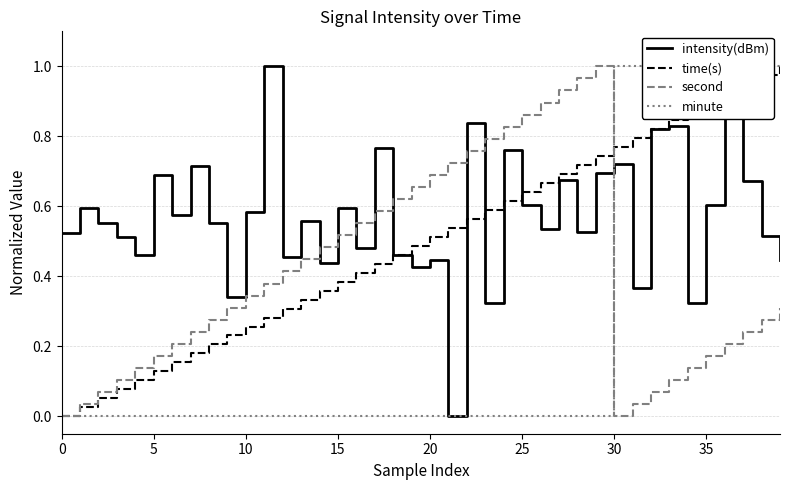

True or false: second and intensity(dBm) cross at least once.

True